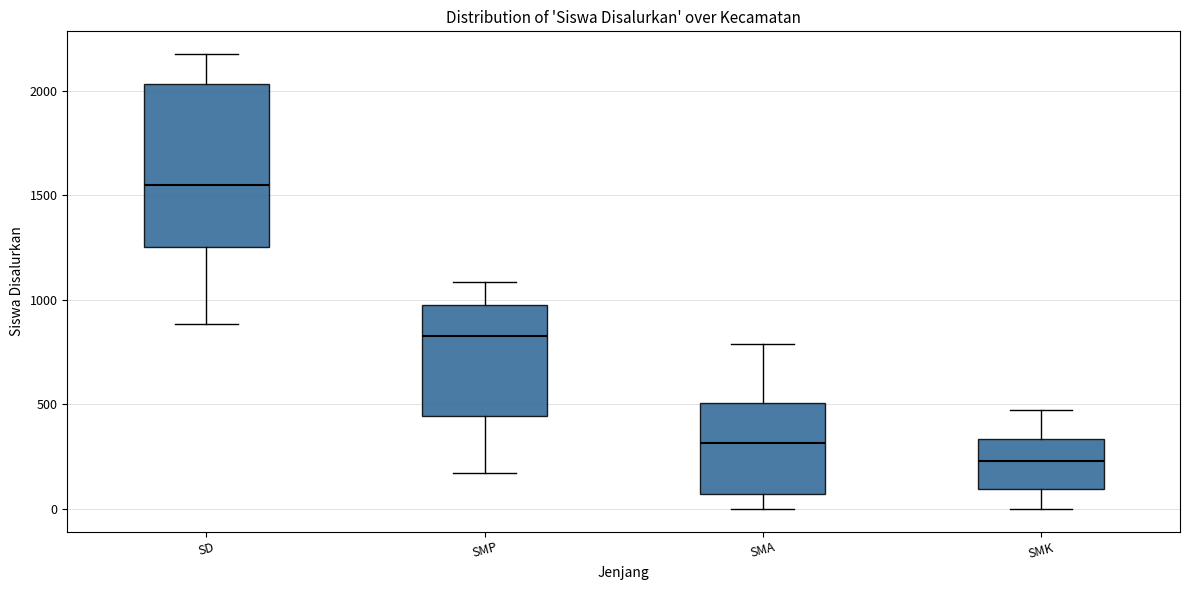

Where is the upper edge of the box for SMK on the y-axis? The values are not printed on the chart, so give them approximately, as read against the axis.

350